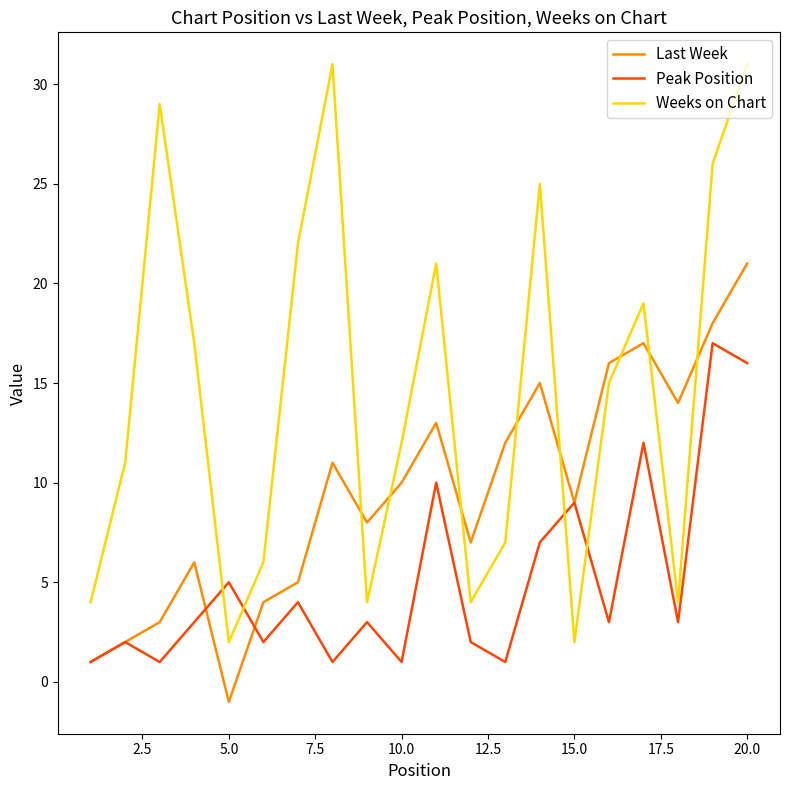

Rank the series by their average value, from highest to lowest.

Weeks on Chart, Last Week, Peak Position